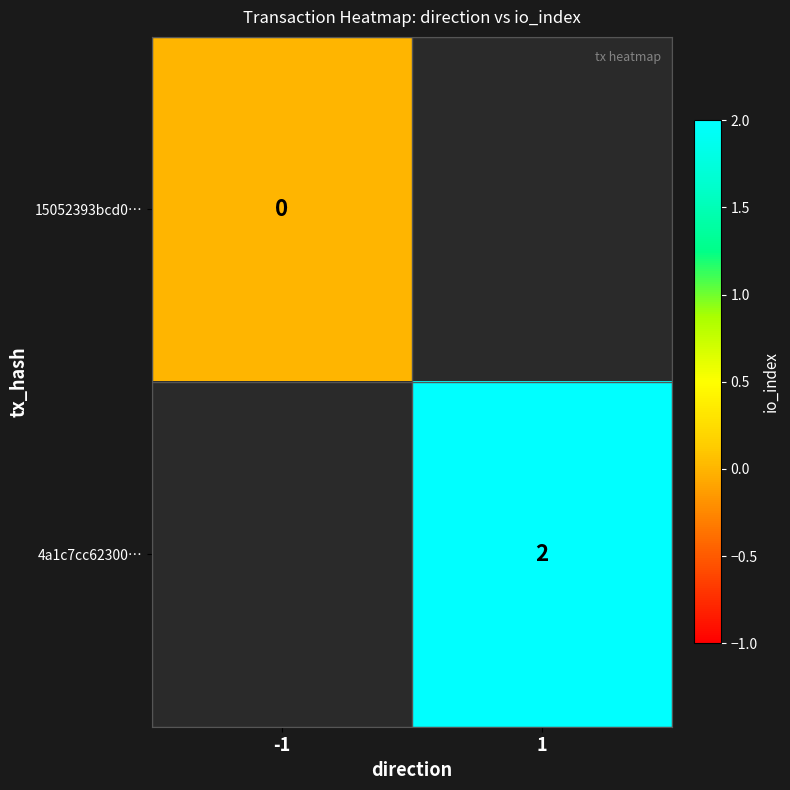

Is the value of 4a1c7cc62300… at 1 greater than the value of 15052393bcd0… at -1?

Yes